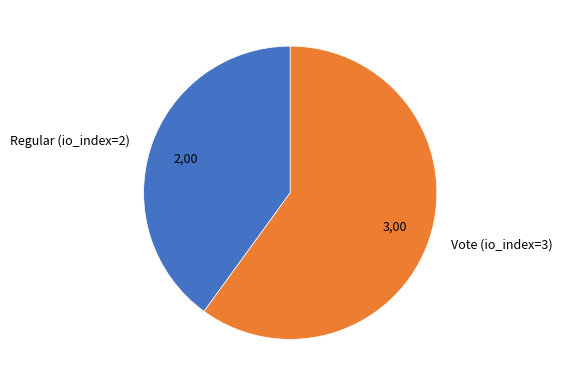

Between Vote (io_index=3) and Regular (io_index=2), which is larger?

Vote (io_index=3)